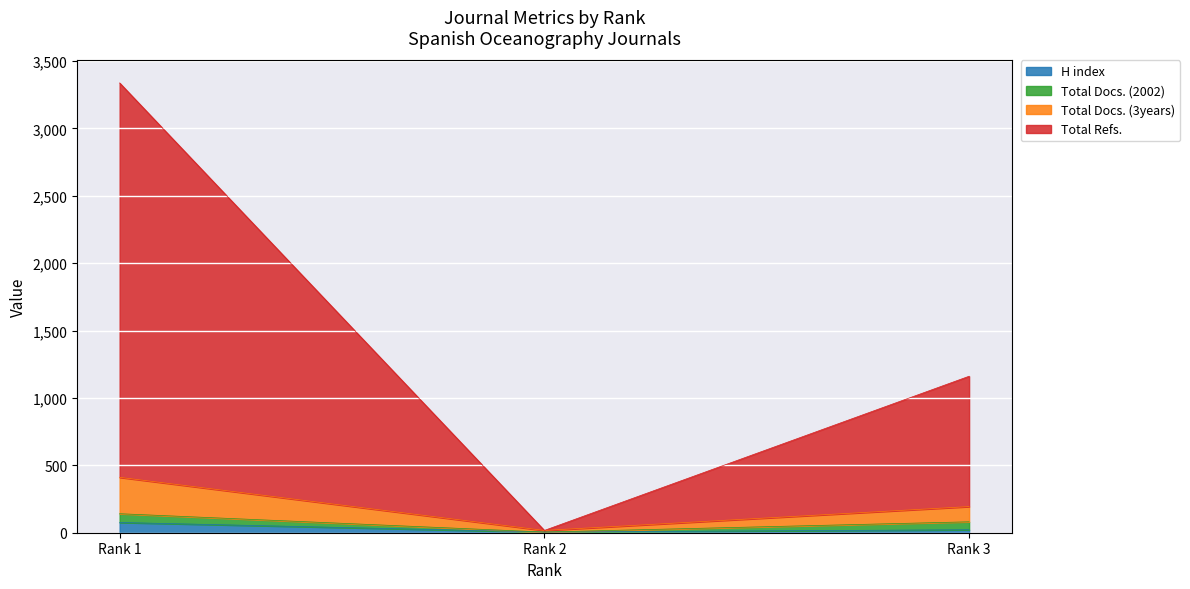

What is the maximum value for H index?

76